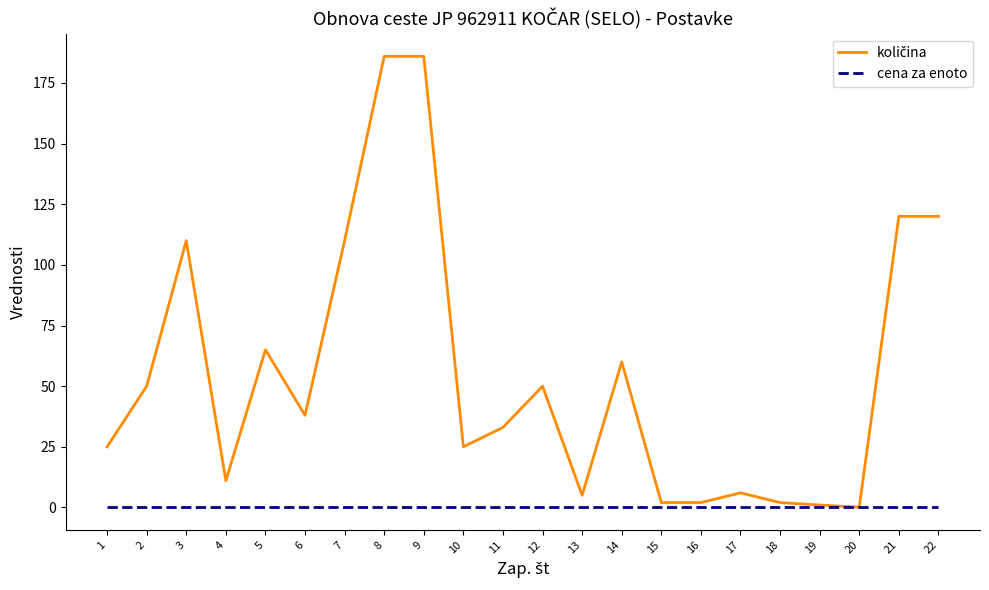

What is the total value across all series at 13?

5.0